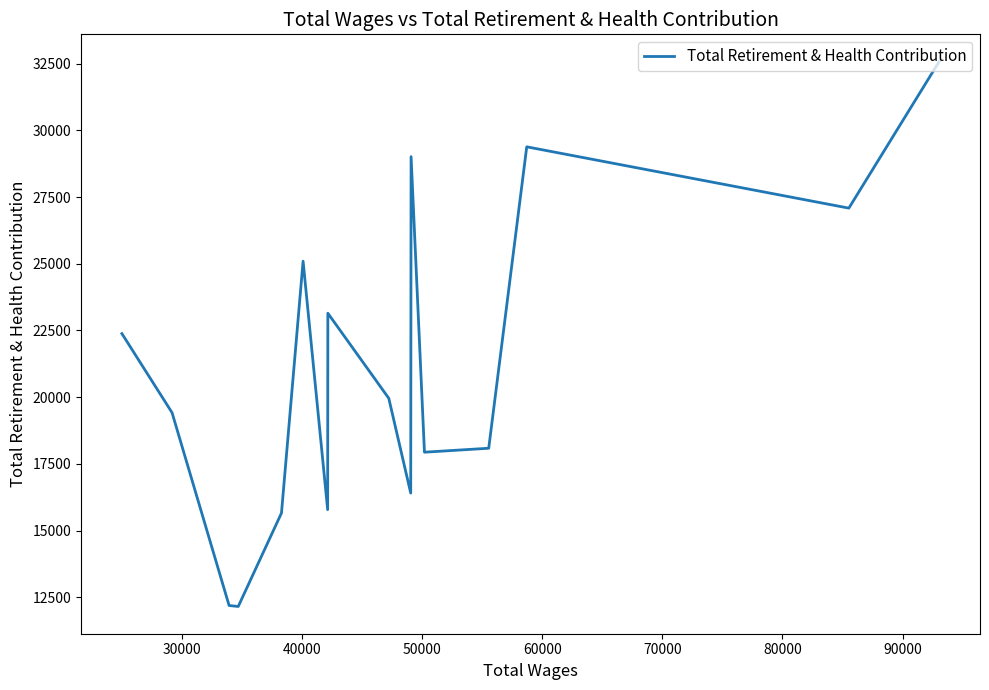

True or false: there are more than 1 points higher than both neighbors.

True